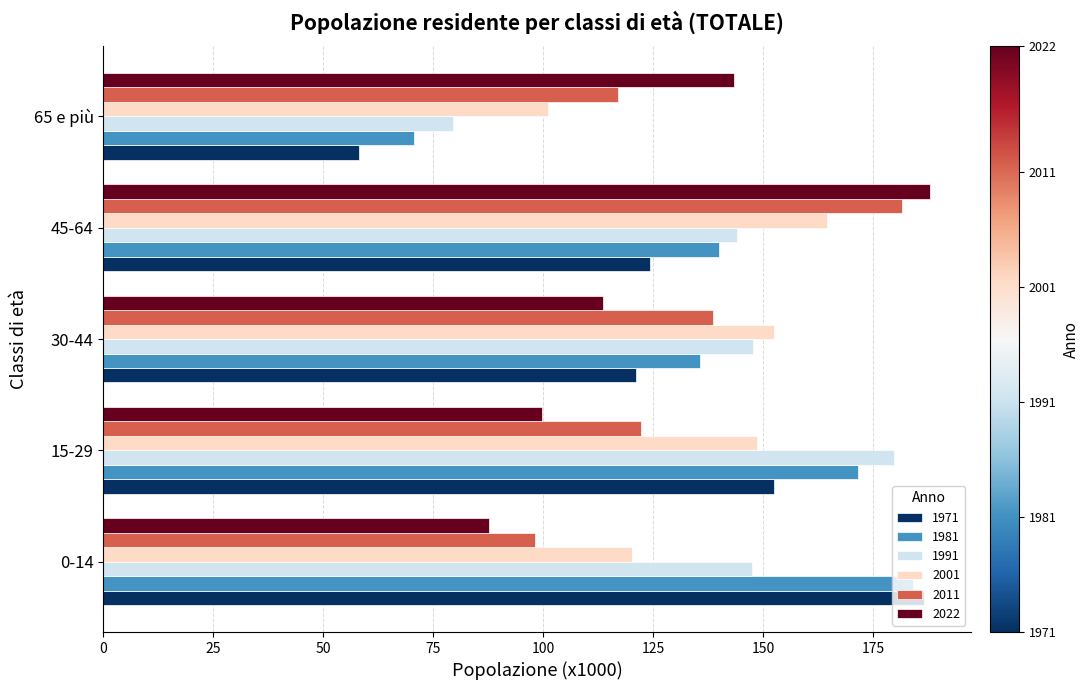

The 2022 series shows 99.8 at 15-29. True or false?

True